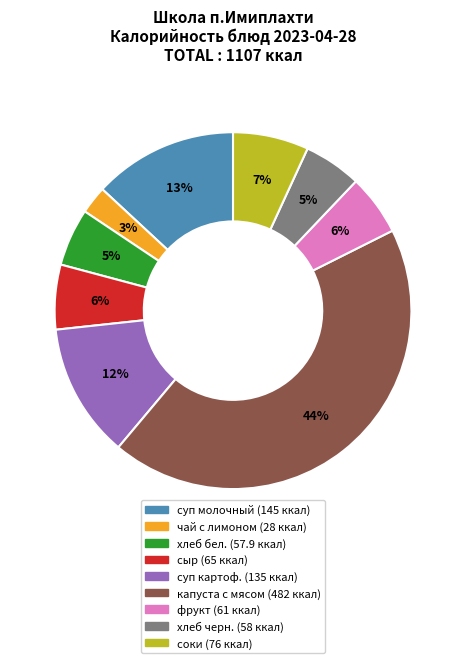

To the nearest percent, what is the difference between the largest and smallest slice percentages?

41%